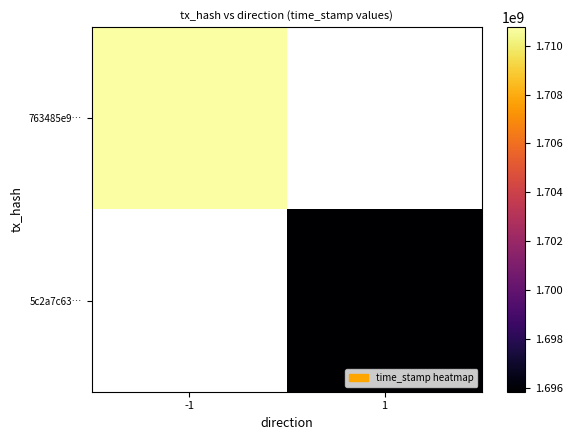

Rank the categories by 5c2a7c63… value from lowest to highest.

-1, 1